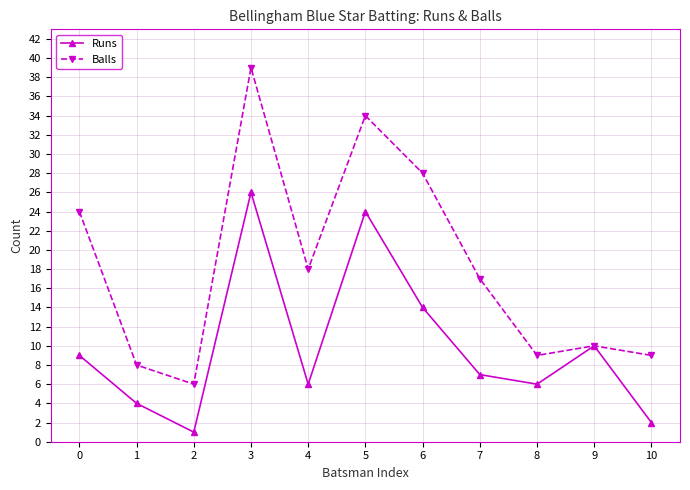

Which category has the highest value in the Runs series?

3